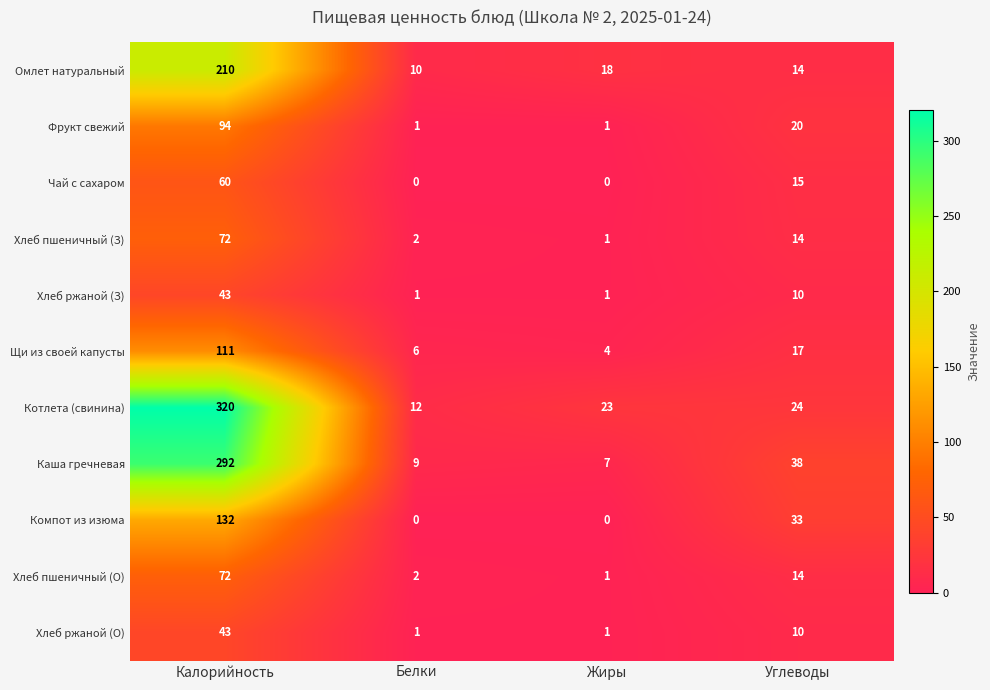

What is the greatest value displayed?

320